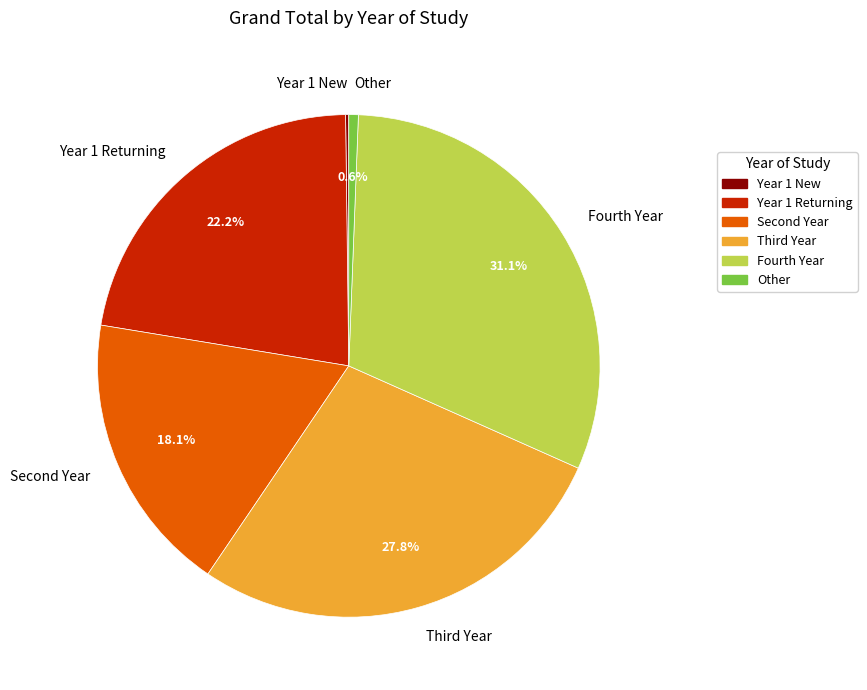

Combined, what portion of the pie is Other and Year 1 Returning?

22.8%